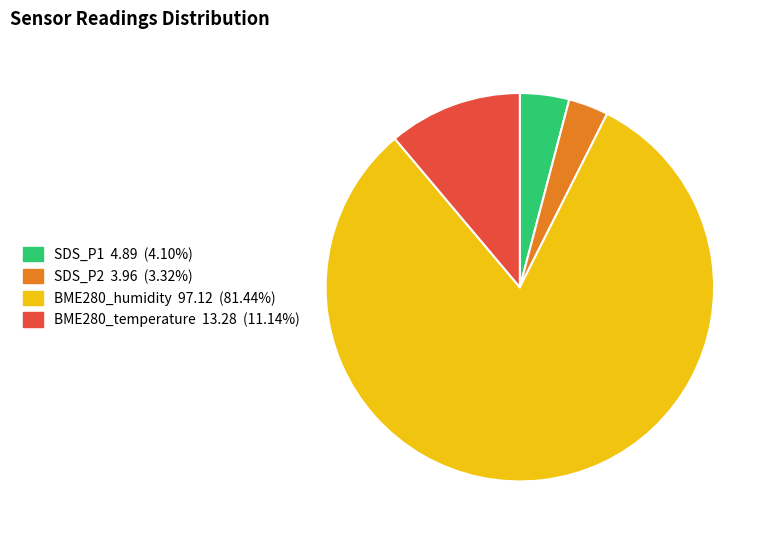

Is there a majority slice in this chart?

Yes